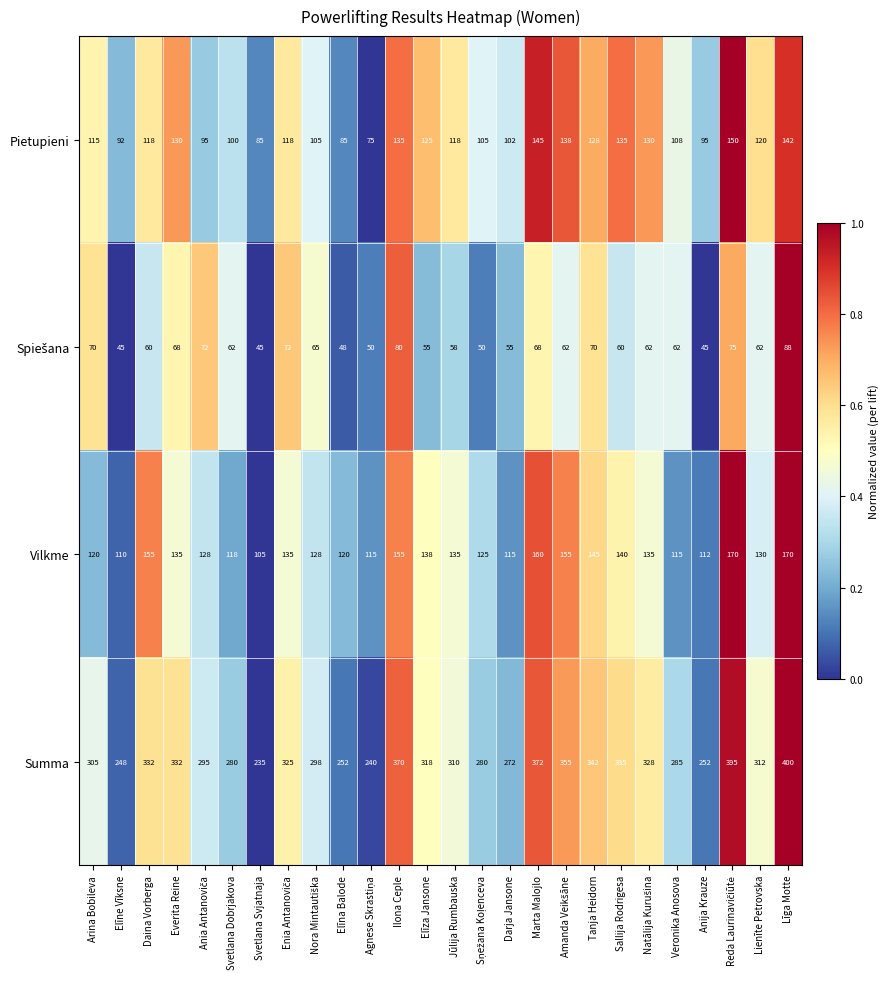

Is it true that Vilkme equals 237 at Sallija Rodrigesa?

False